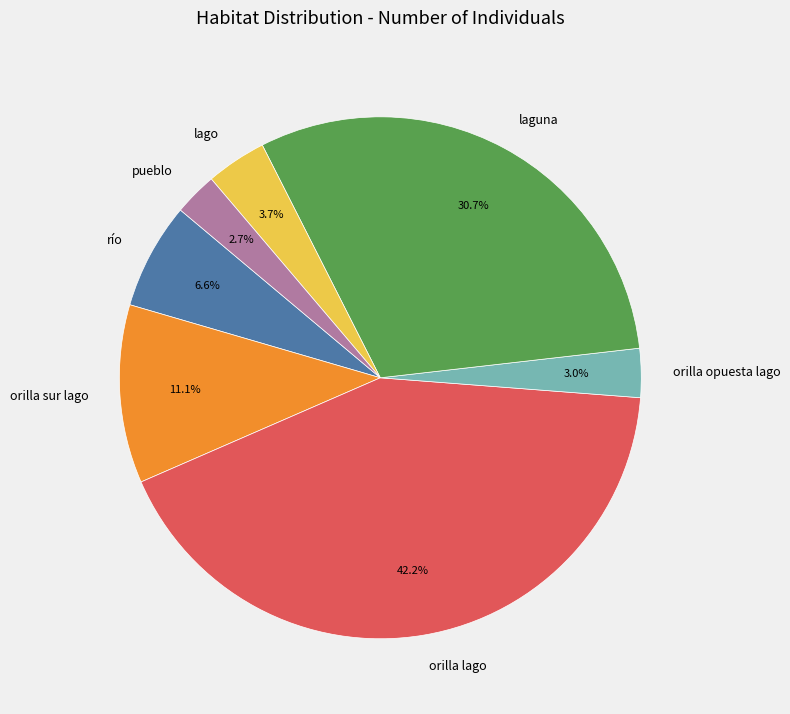

Approximately how many times larger is the value at orilla sur lago compared to orilla lago?

0.3